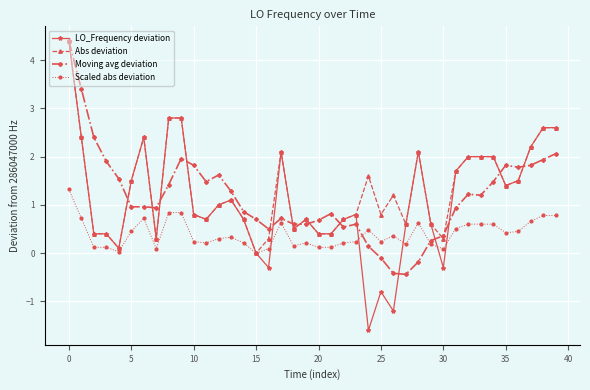

Which series has the widest spread of values?

LO_Frequency deviation